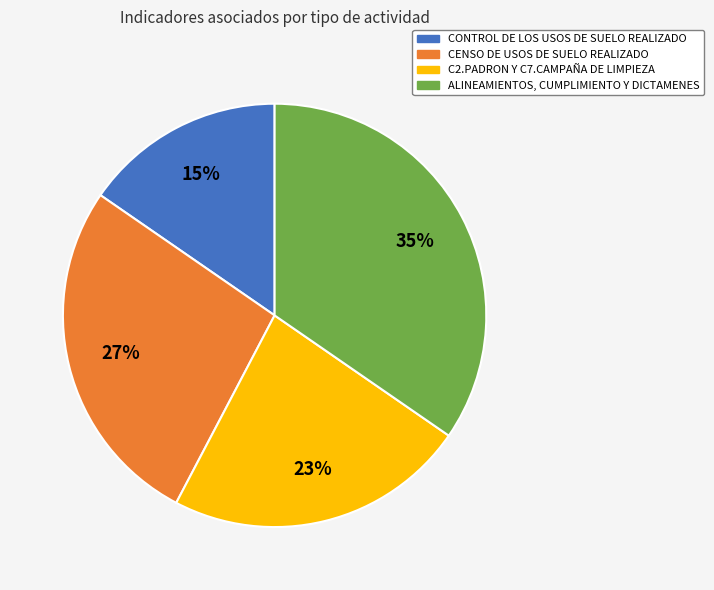

To the nearest percent, what is the average slice percentage?

25%